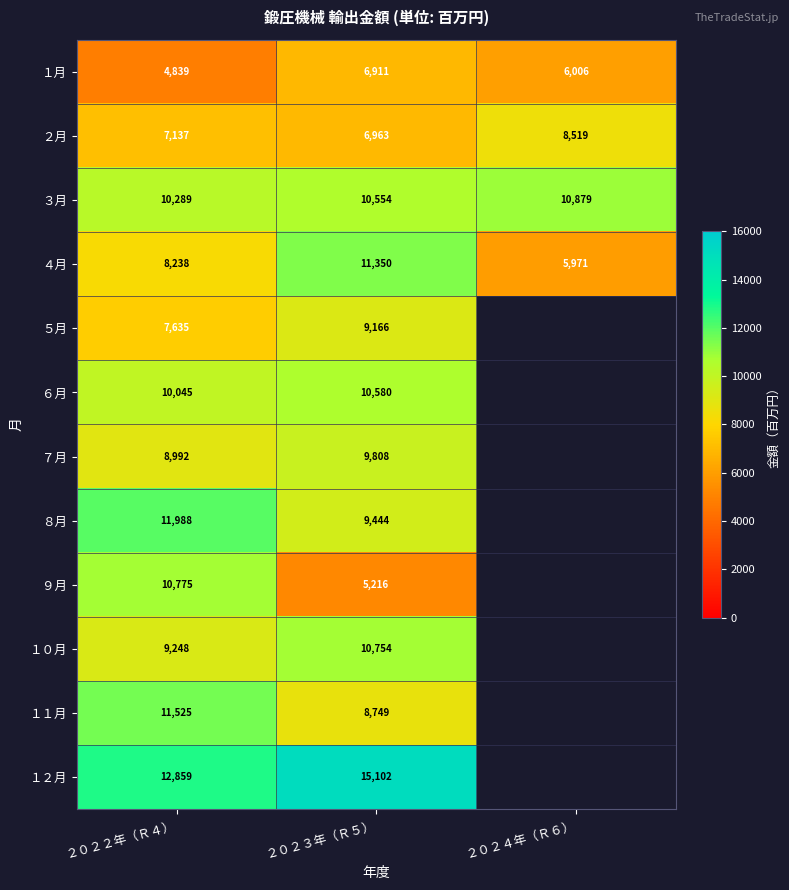

Count the number of categories in the chart.

3